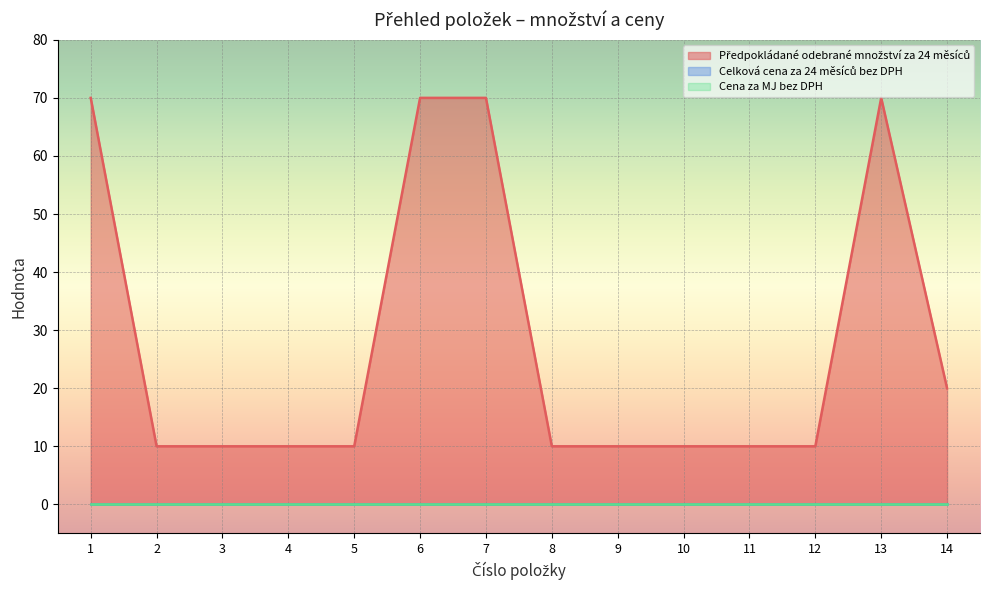

At which label does Předpokládané odebrané množství za 24 měsíců reach its peak?

1